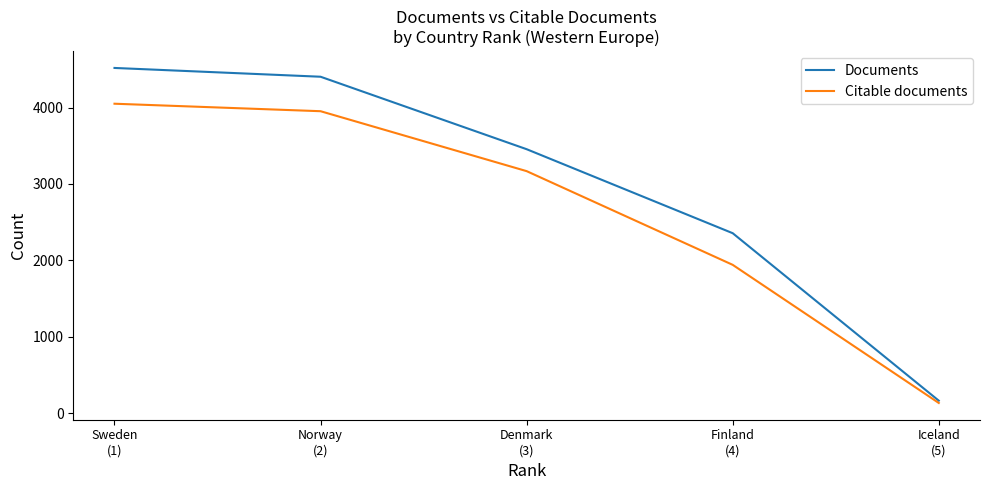

Which category has the lowest value in the Documents series?

Iceland
(5)